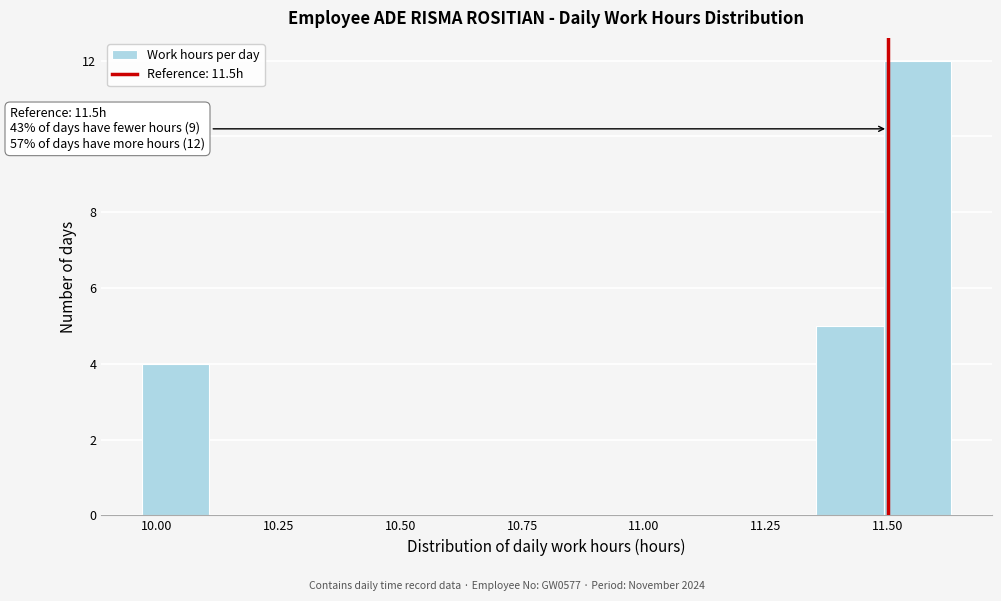

Read against the x-axis, roughly where is the centre of the tallest bar?

11.55